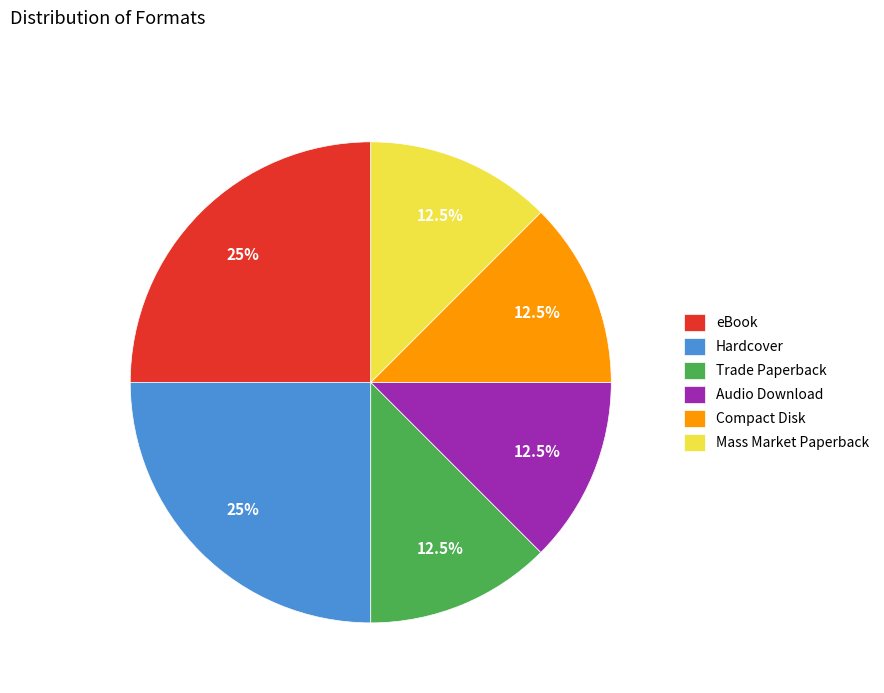

True or false: eBook accounts for 15% of the total.

False